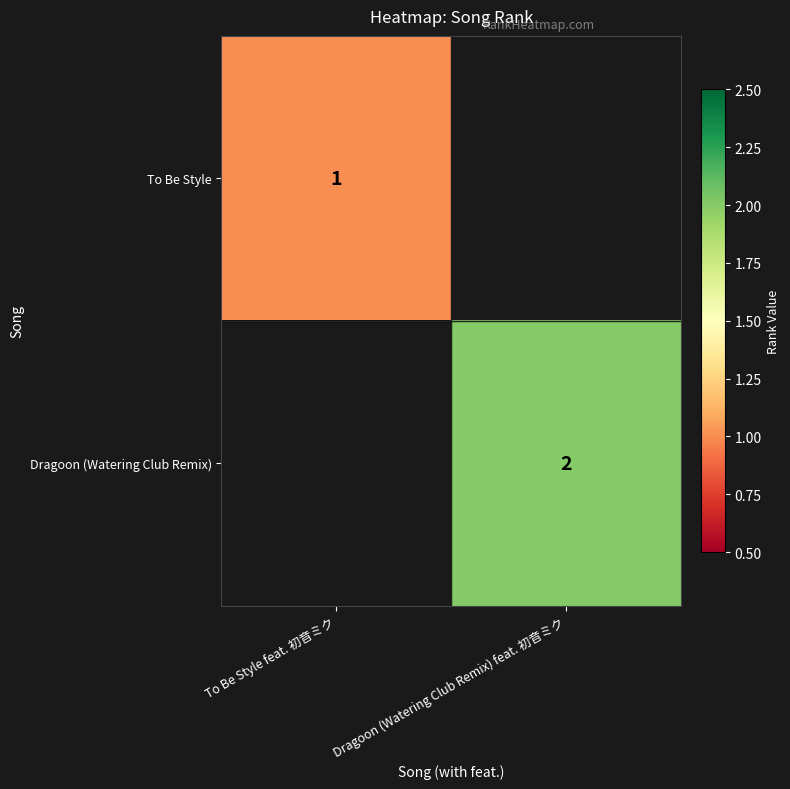

True or false: To Be Style has a value of 1 at To Be Style feat. 初音ミク.

True